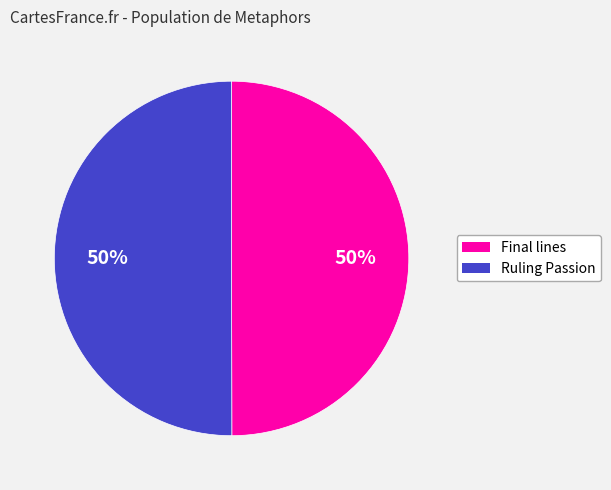

What is the ratio of the value at Final lines to the value at Ruling Passion?

1.0